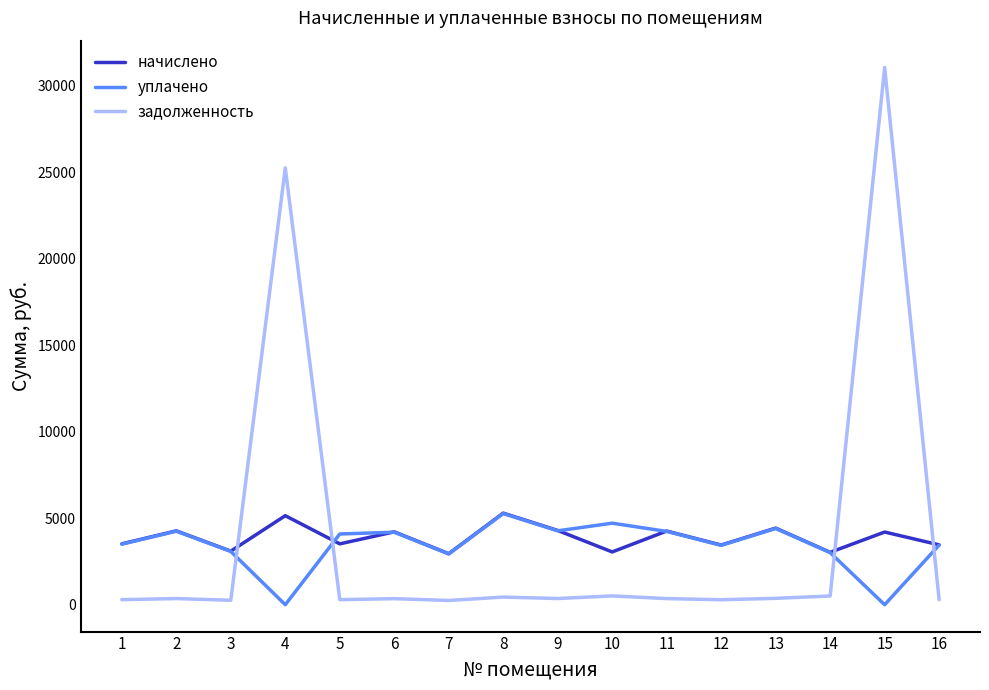

Is the value of задолженность at 12 greater than the value of начислено at 3?

No